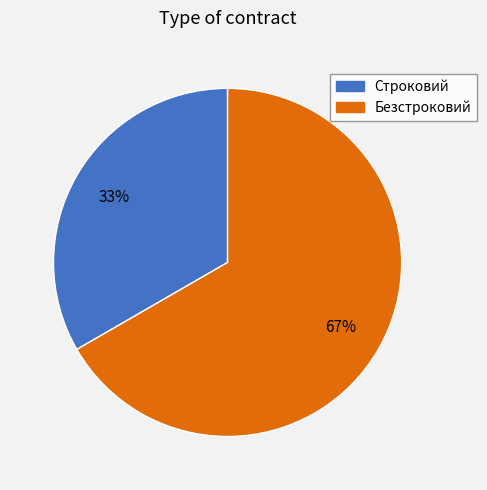

To the nearest percent, what is the combined percentage of Безстроковий and Строковий?

100%